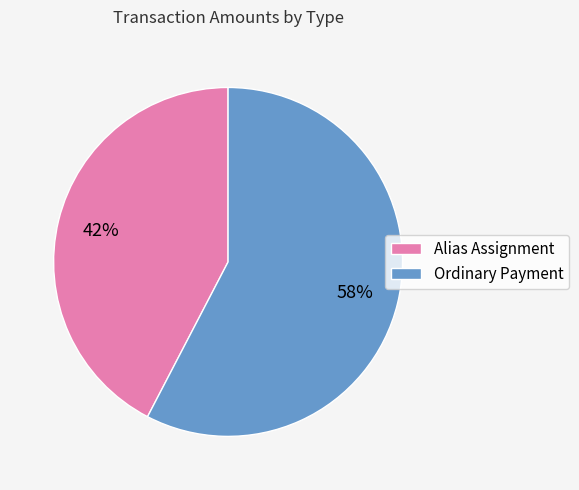

To the nearest percent, what is the average slice percentage?

50%